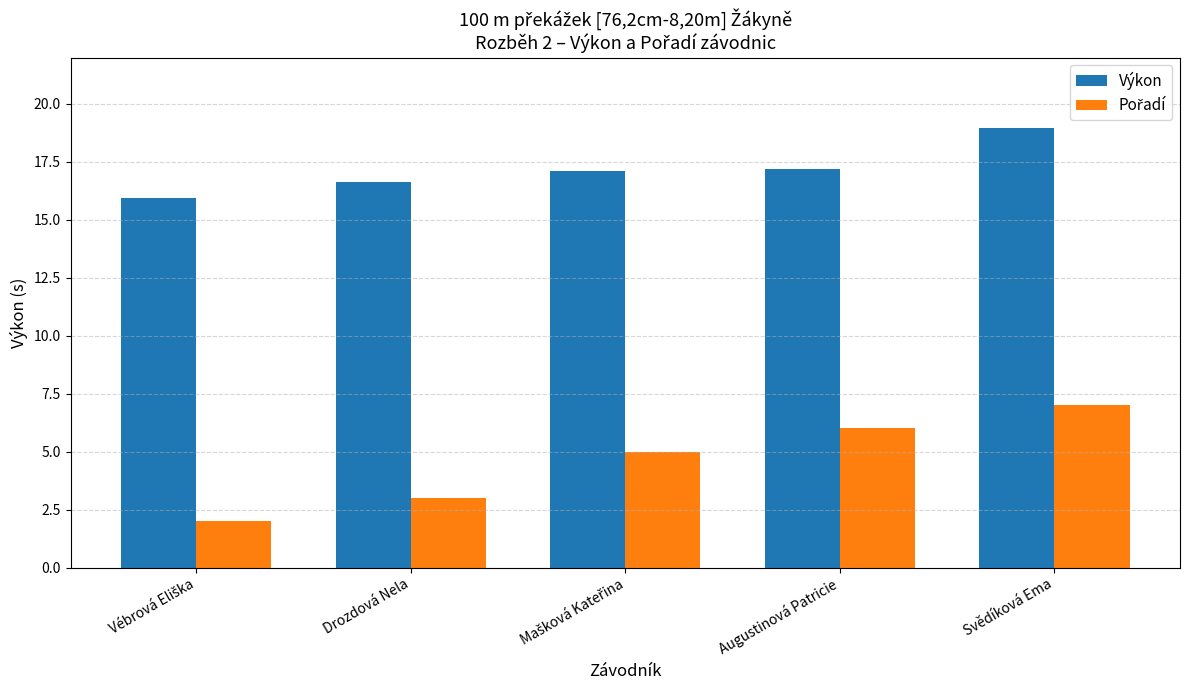

Which category has the highest value across all series?

Svědíková Ema